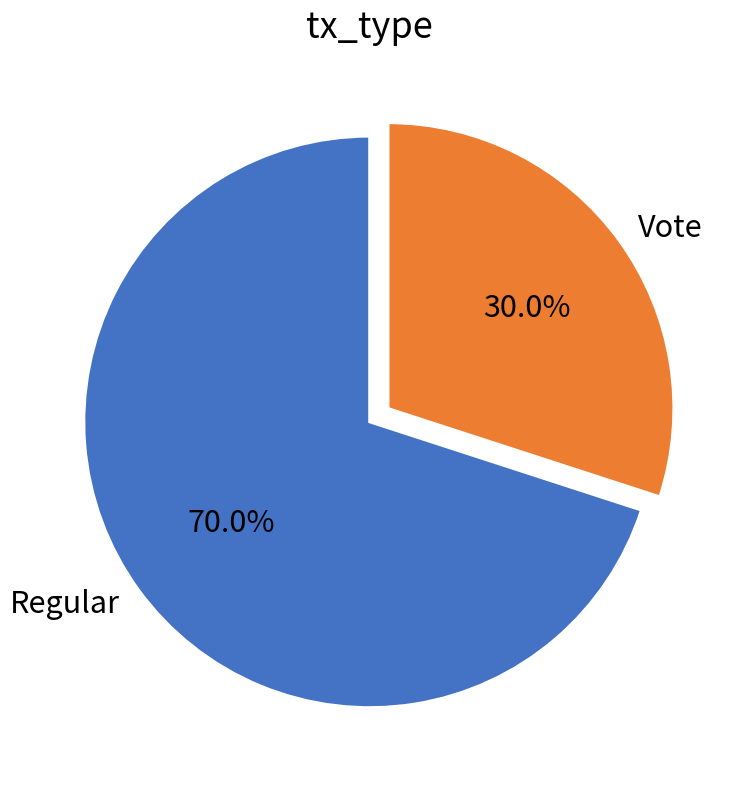

Which slice represents more than half of the pie?

Regular